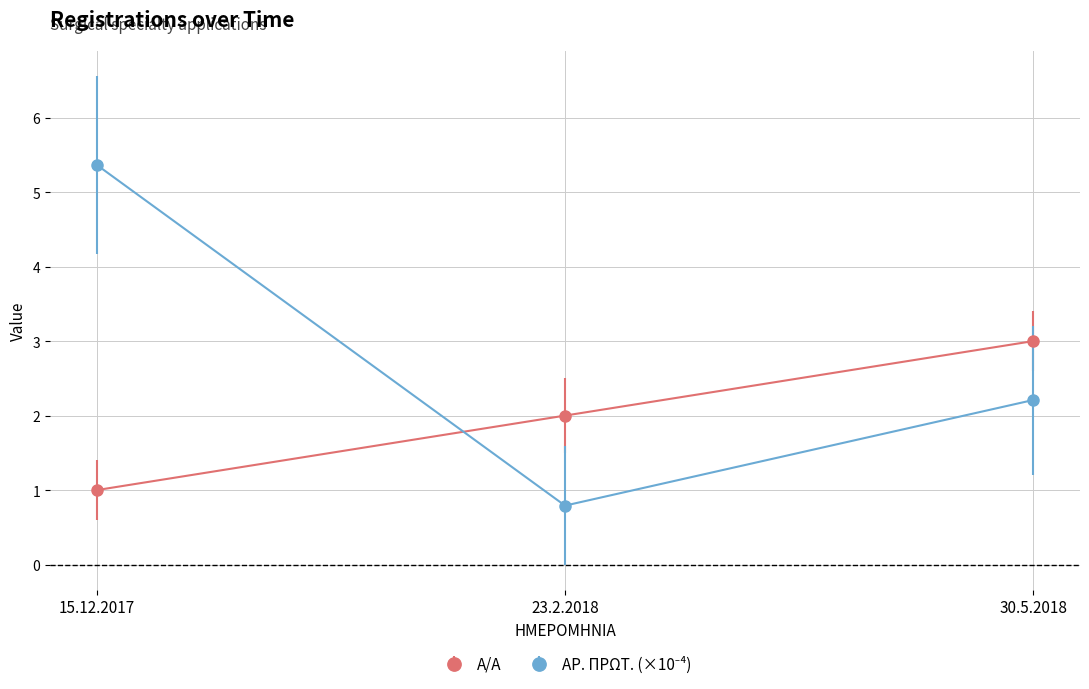

True or false: A/A has a value of 1.5 at 30.5.2018.

False